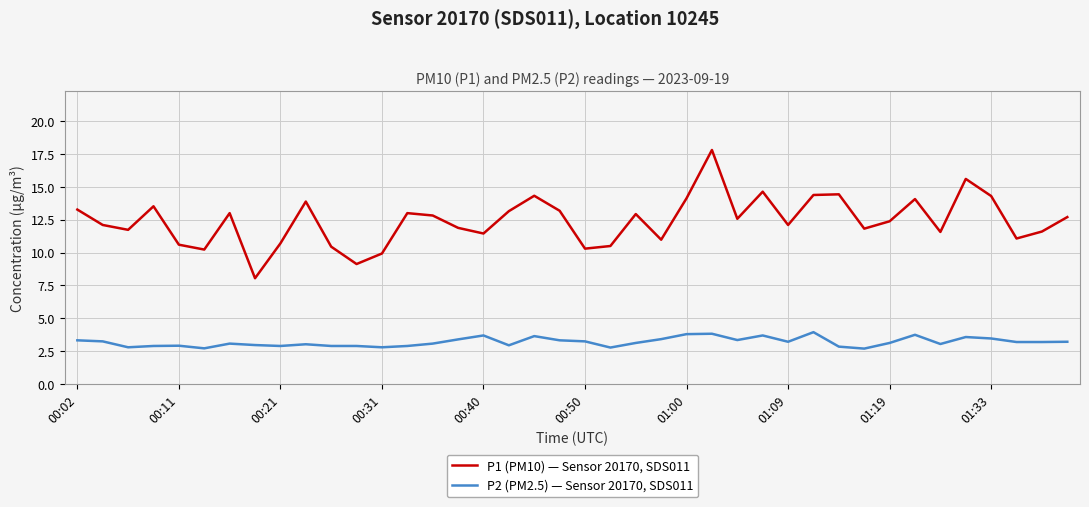

Does the chart display data point markers on the line(s)?

No